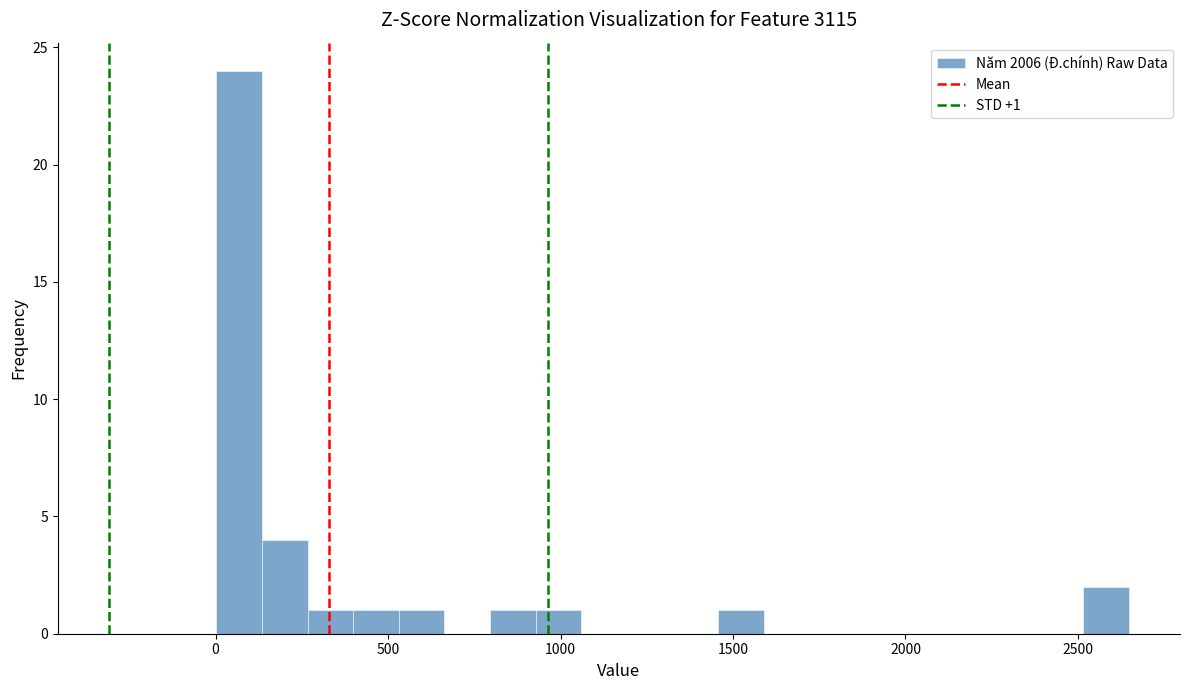

Read against the x-axis, roughly where is the centre of the tallest bar?

50